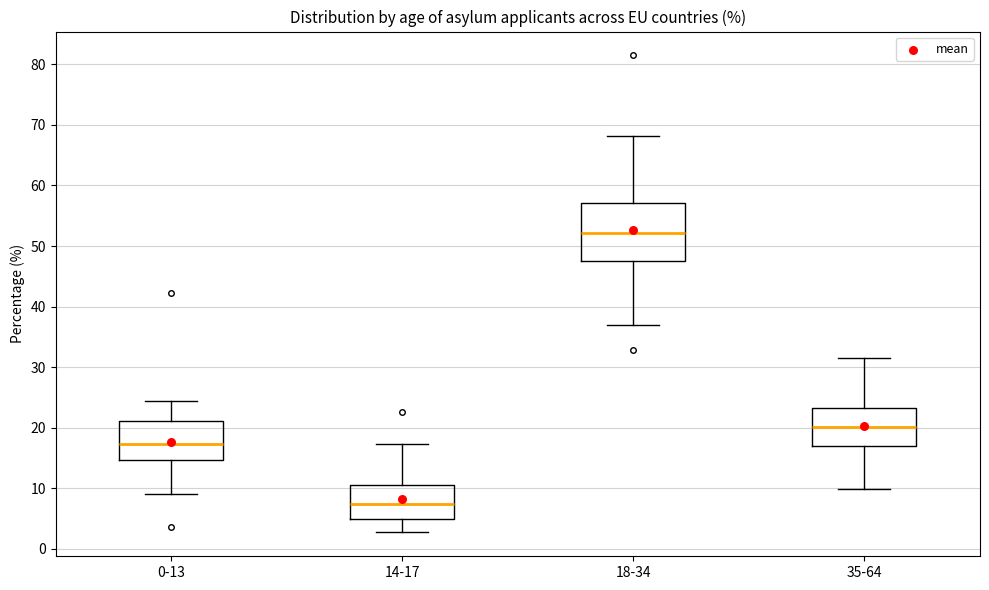

Where is the lower edge of the box for 14-17 on the y-axis? The values are not printed on the chart, so give them approximately, as read against the axis.

5